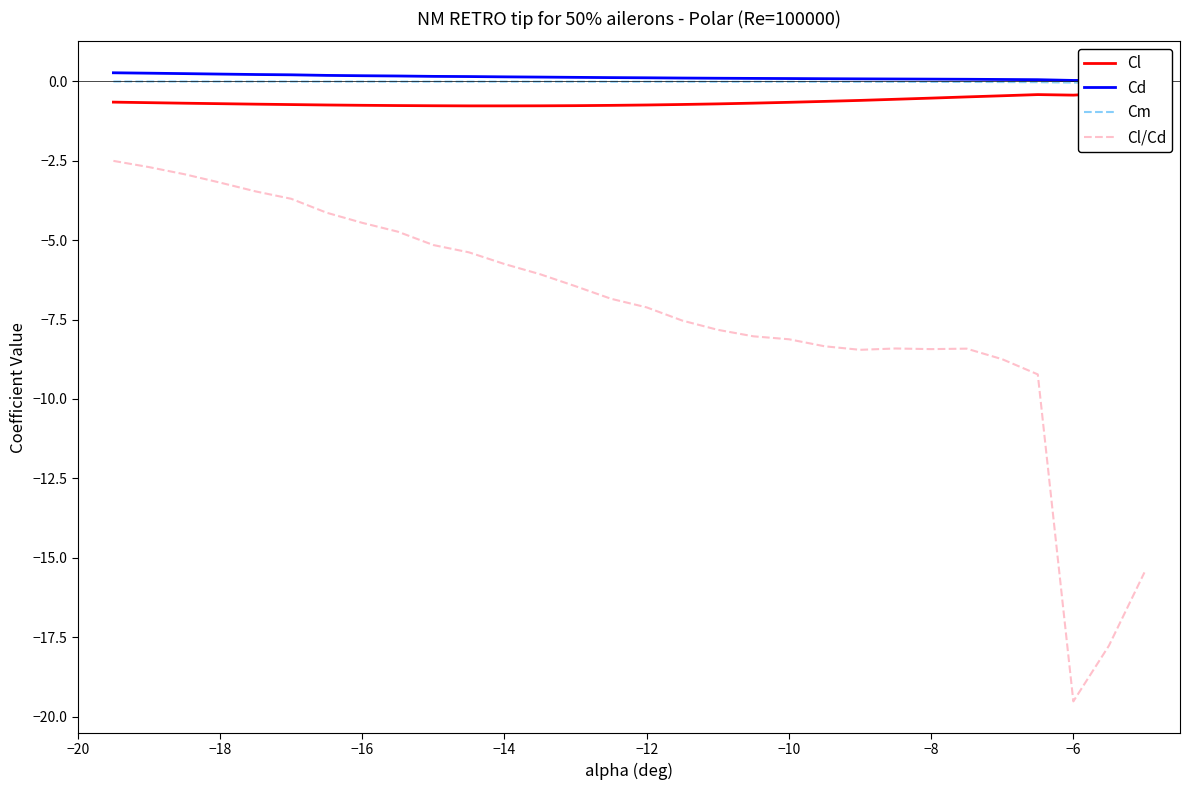

True or false: Cl/Cd and Cl cross at least once.

False